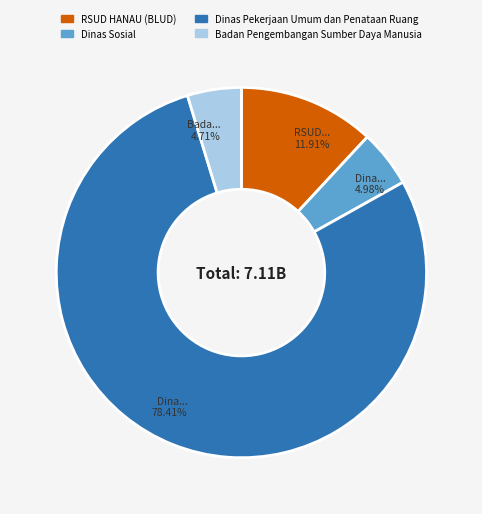

Does any single category account for the majority?

Yes